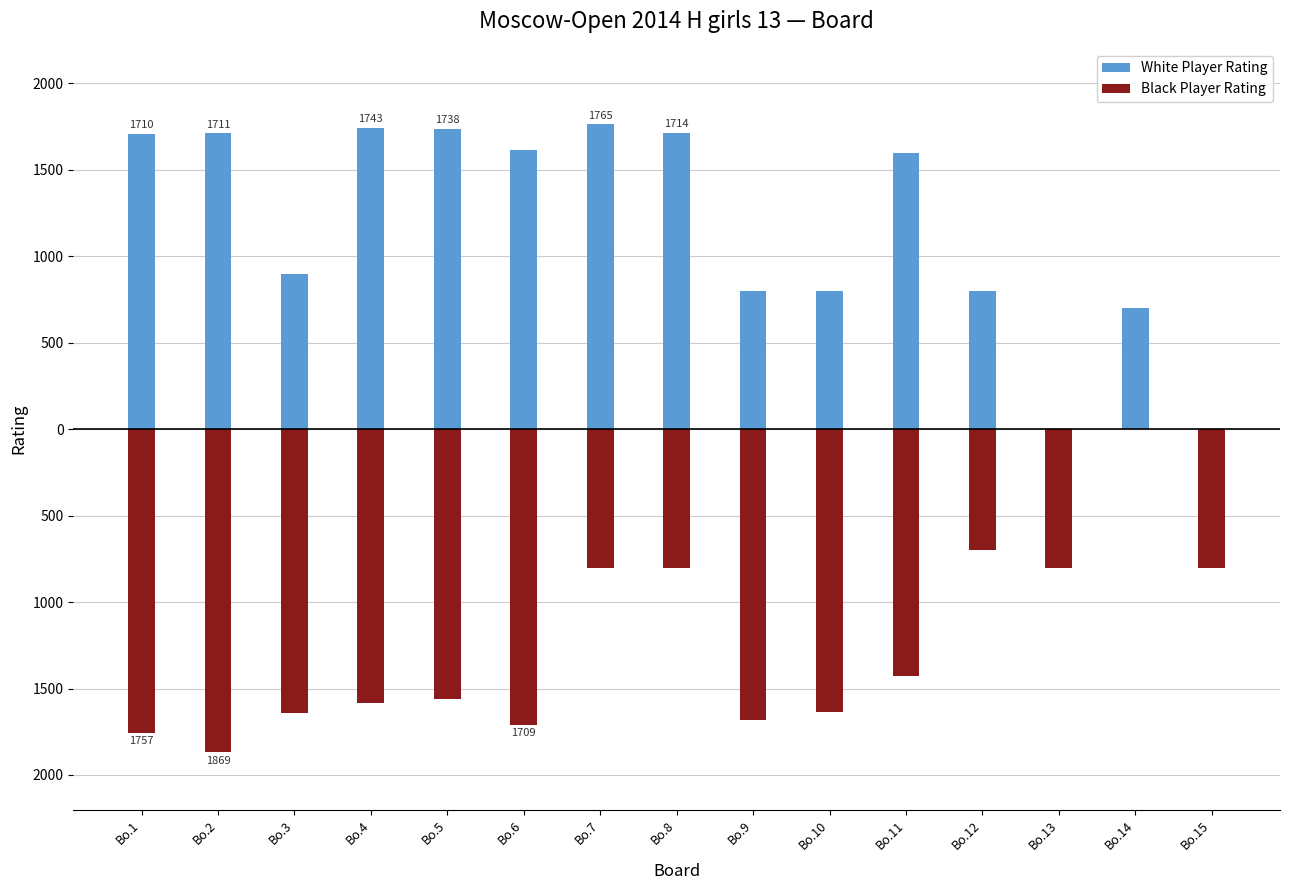

How many data points does each series have?

15